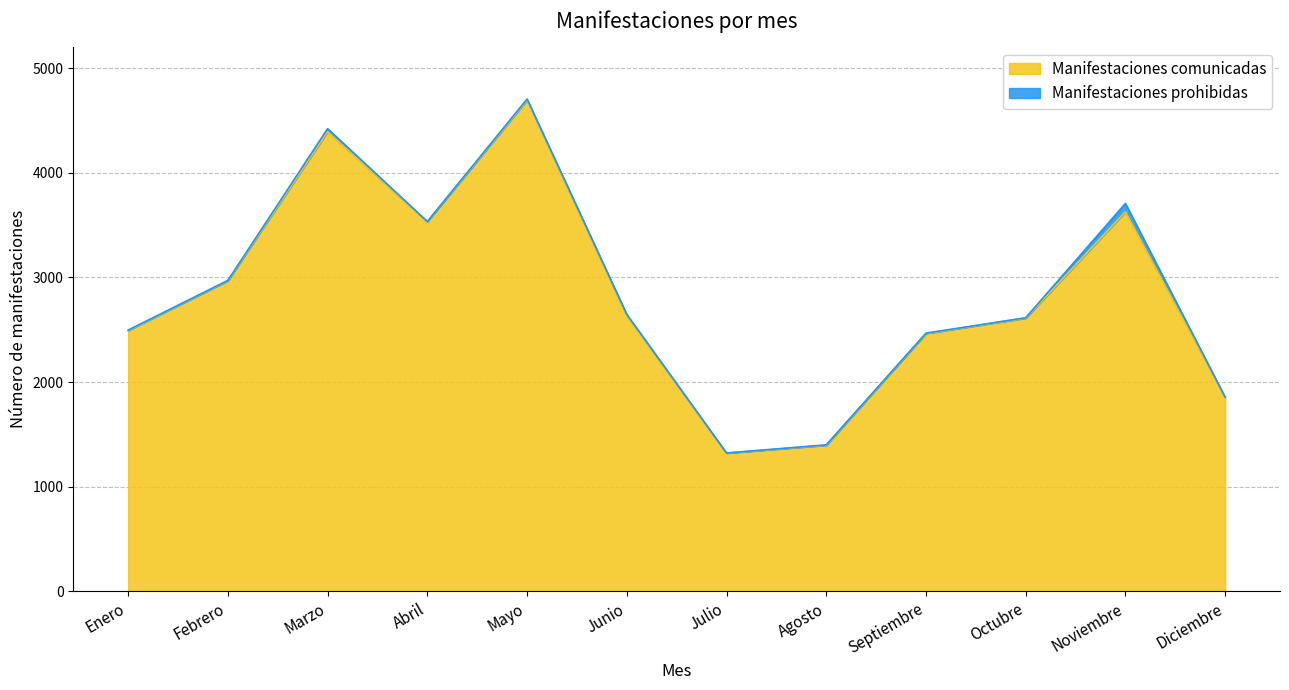

How many values exceed 2636?

5